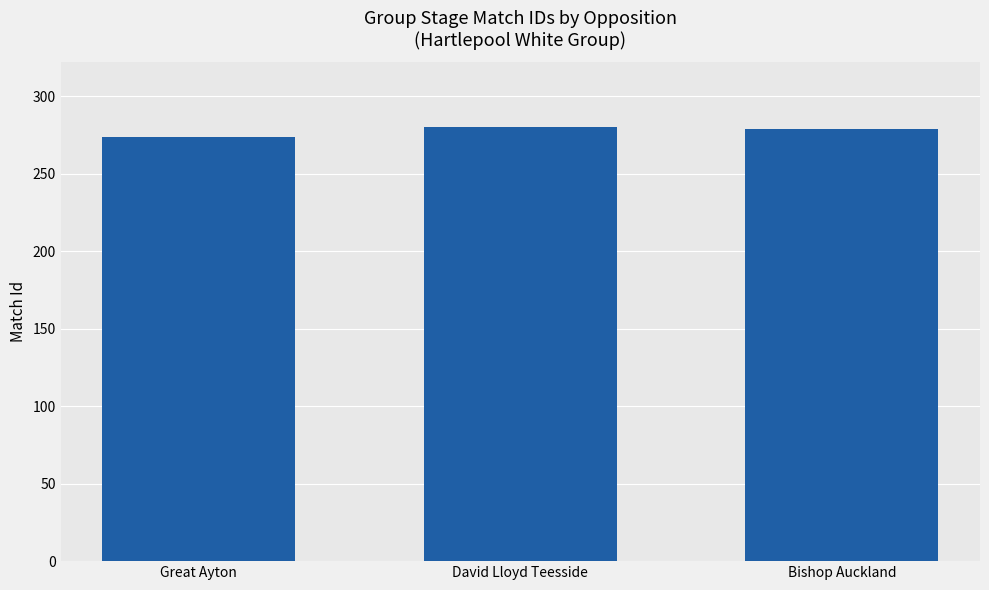

Between David Lloyd Teesside and Great Ayton, which is larger?

David Lloyd Teesside